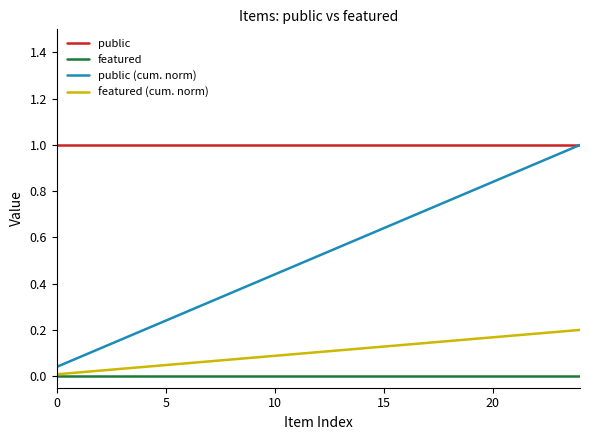

True or false: featured (cum. norm) and public (cum. norm) intersect in this chart.

False